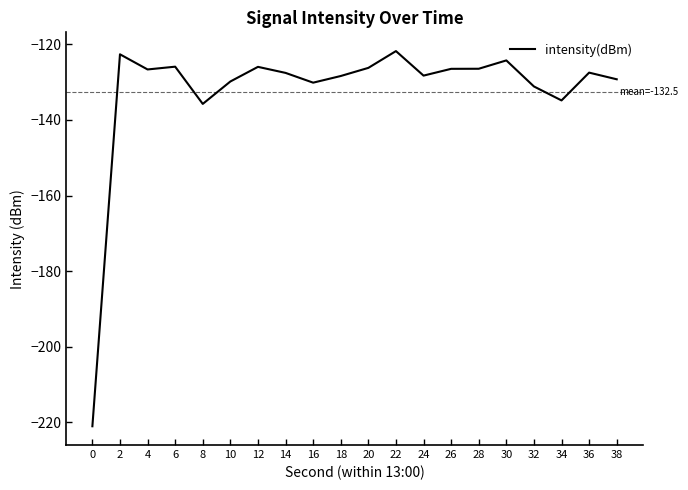

What is the difference between the values at 30 and 12?

1.7